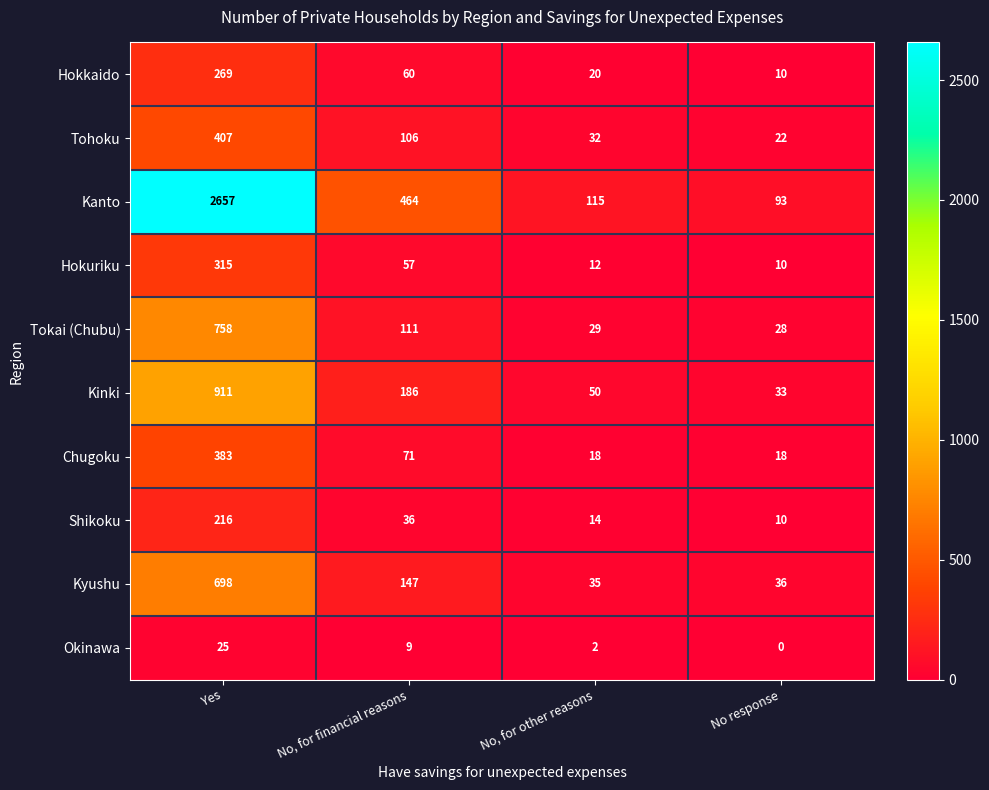

How many series are shown in this chart?

10